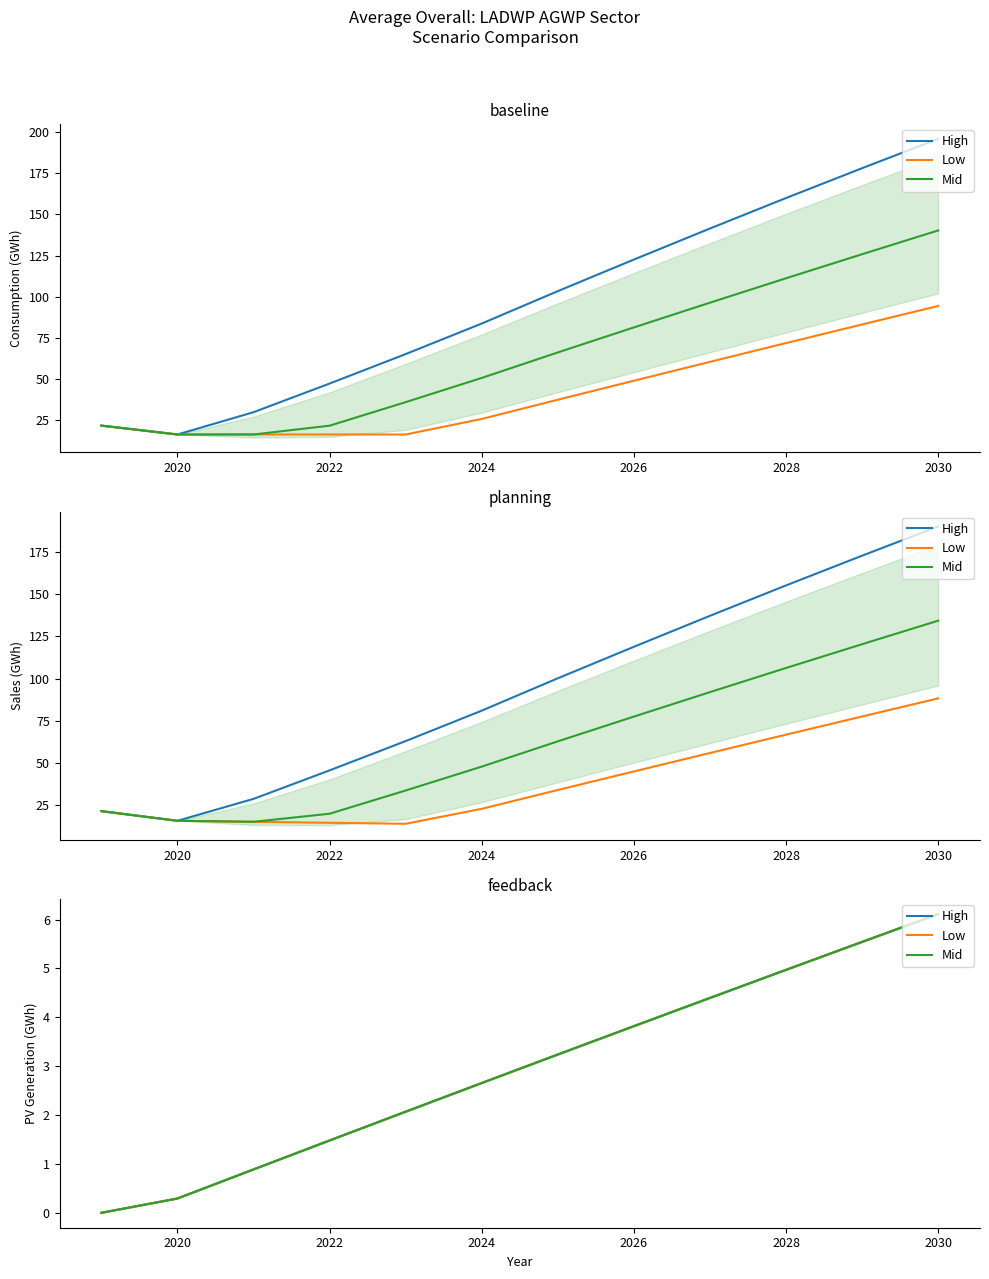

How many lines are shown in the chart?

3